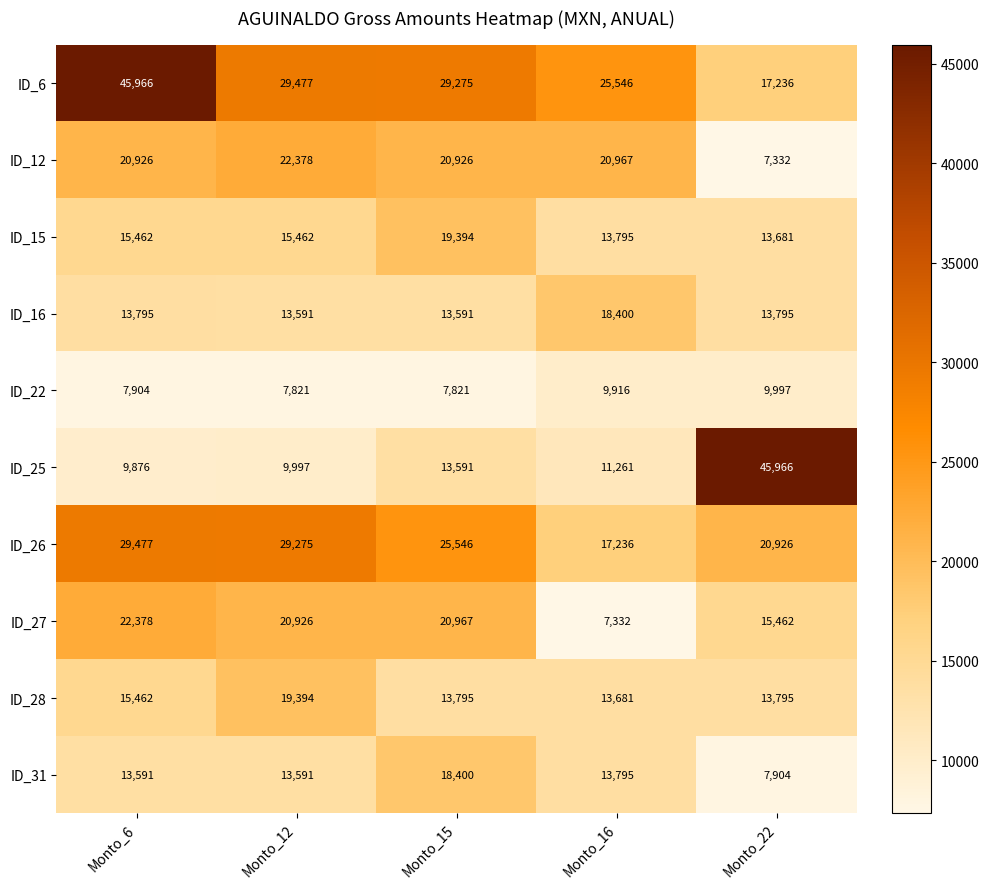

The value of ID_16 at Monto_22 is 7627. True or false?

False